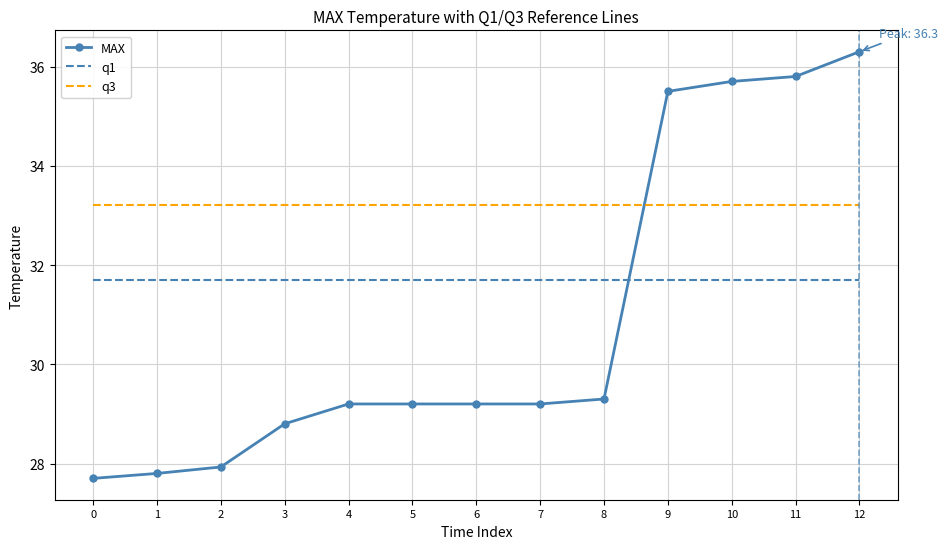

What is the difference between the highest and lowest values at 1?

5.4